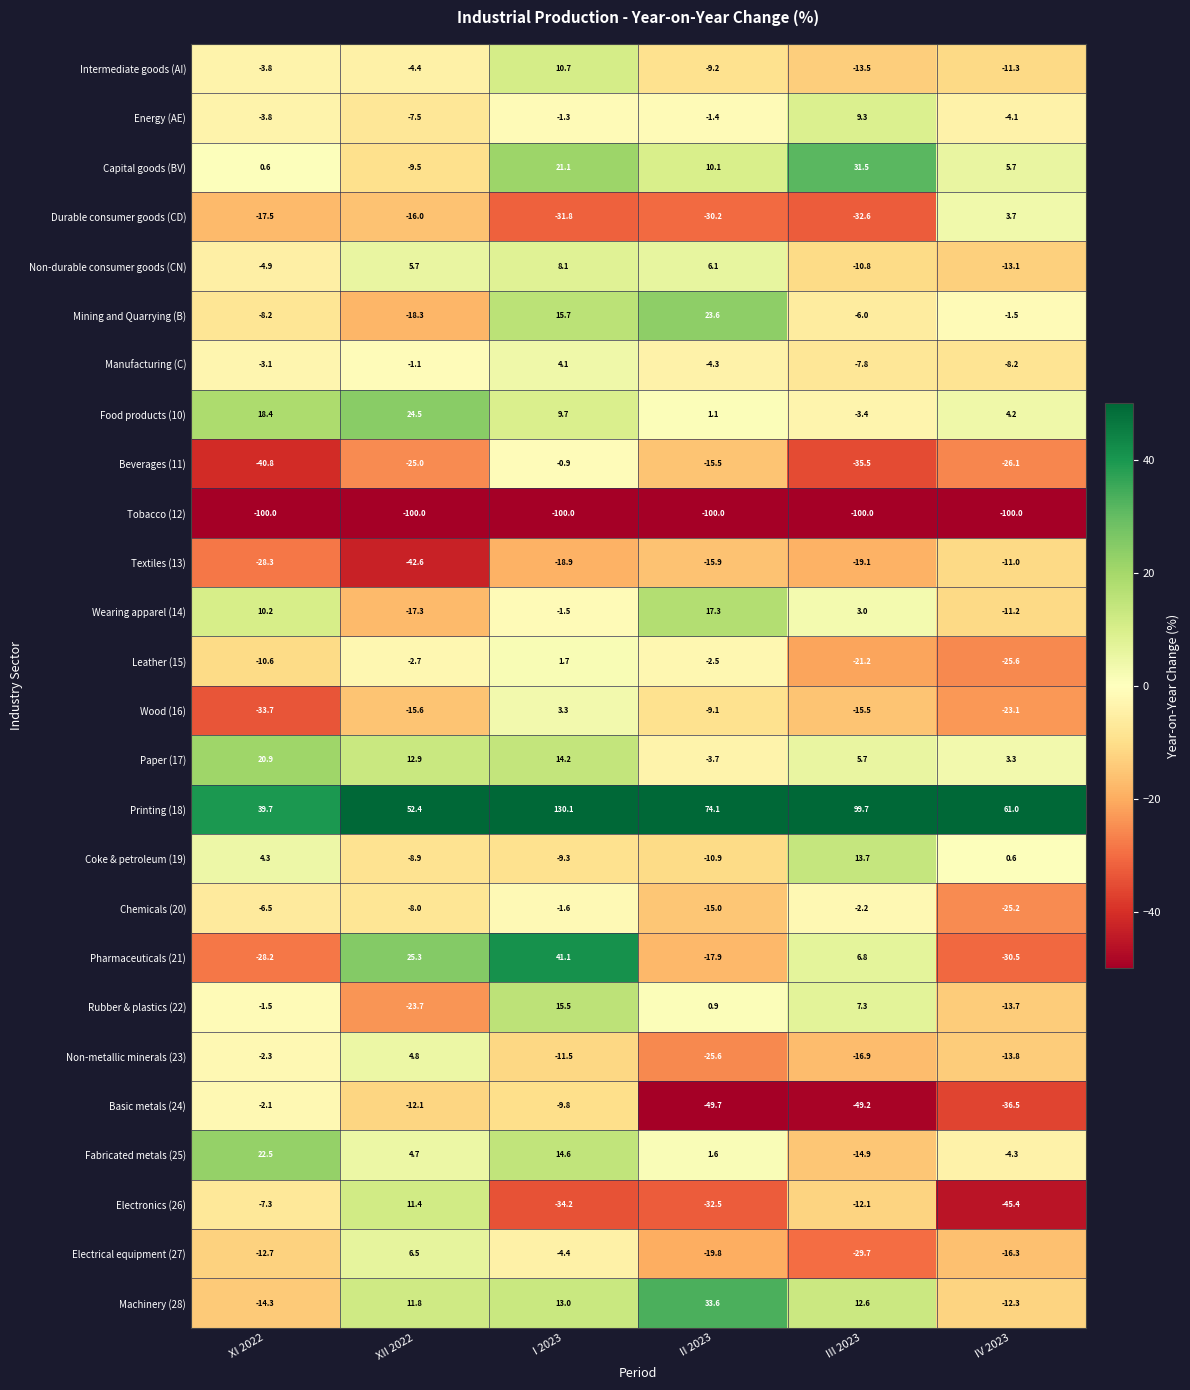

At which category is the sum across all series the highest?

I 2023